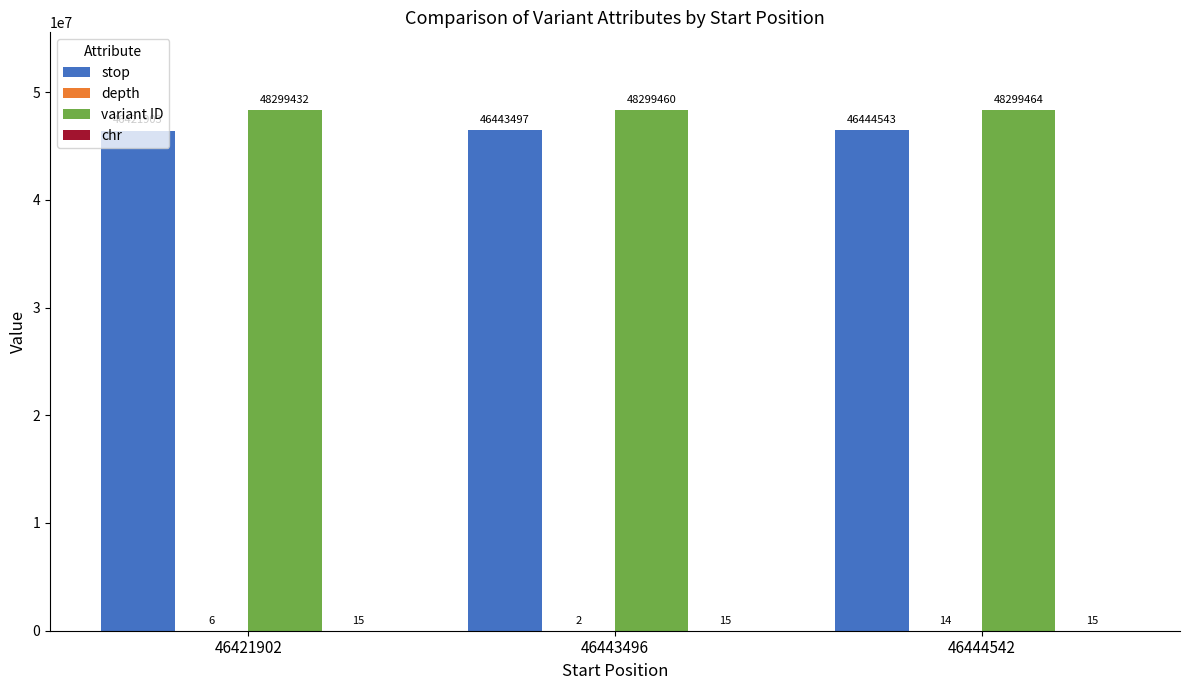

How many groups of bars are there?

3